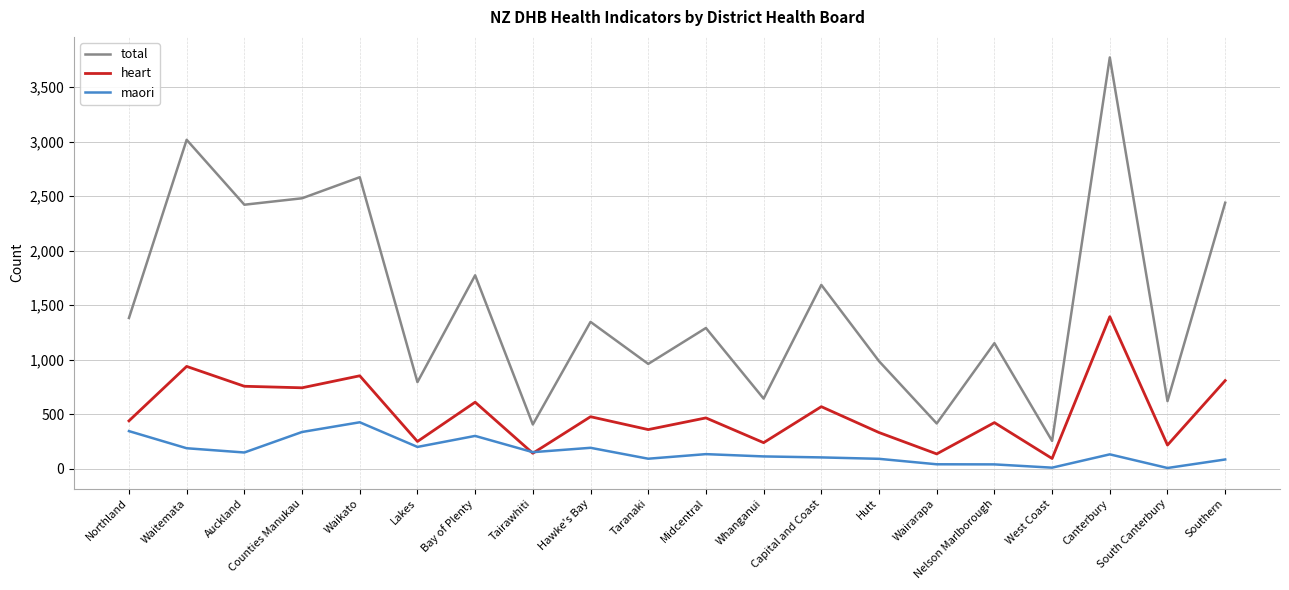

Between Canterbury and South Canterbury, which series saw the biggest shift?

total